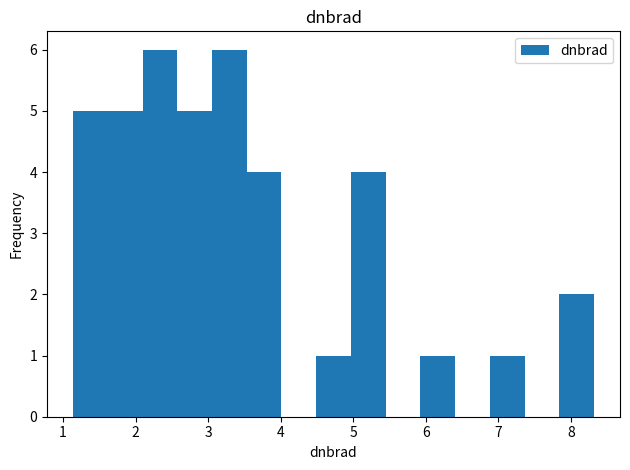

Reading left to right, transcribe this chart: for each bar, give the range it covers on the x-axis and its height. Neither the bar edges nor the heights are printed on the chart, so give them approximately, as read against the axes.

1.1 to 1.6: 5
1.6 to 2.1: 5
2.1 to 2.6: 6
2.6 to 3.1: 5
3.1 to 3.5: 6
3.5 to 4.0: 4
4.0 to 4.5: 0
4.5 to 5.0: 1
5.0 to 5.4: 4
5.4 to 5.9: 0
5.9 to 6.4: 1
6.4 to 6.9: 0
6.9 to 7.4: 1
7.4 to 7.8: 0
7.8 to 8.3: 2